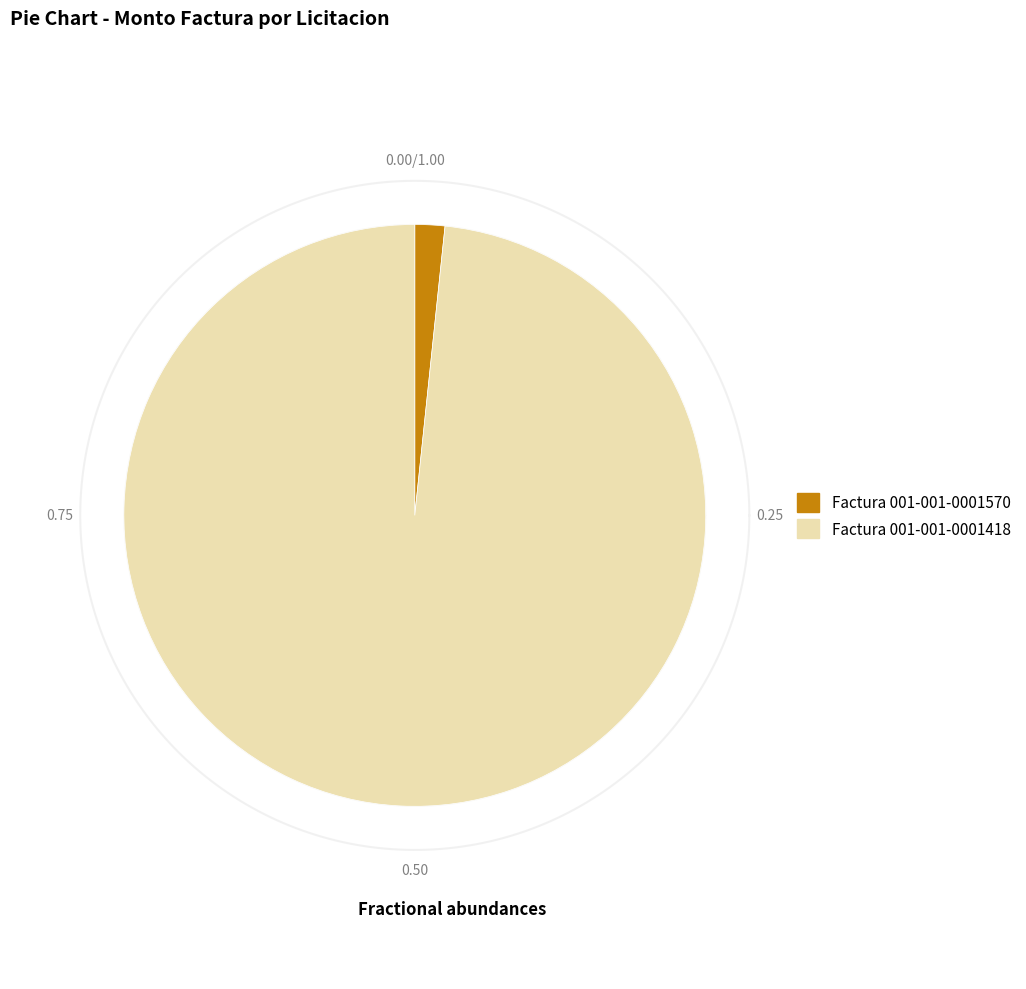

Which has a higher value, Factura 001-001-0001418 or Factura 001-001-0001570?

Factura 001-001-0001418